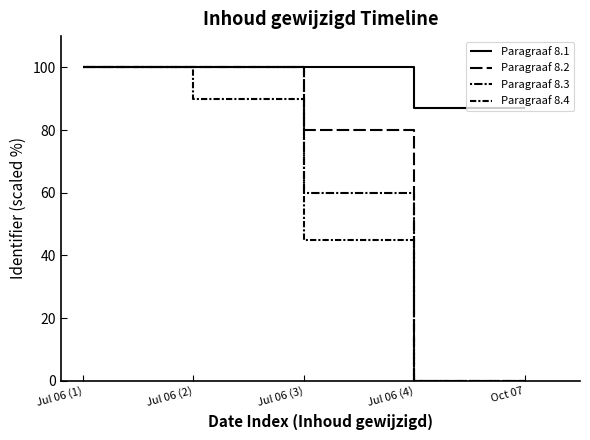

Is this an area chart (filled region under the line)?

No